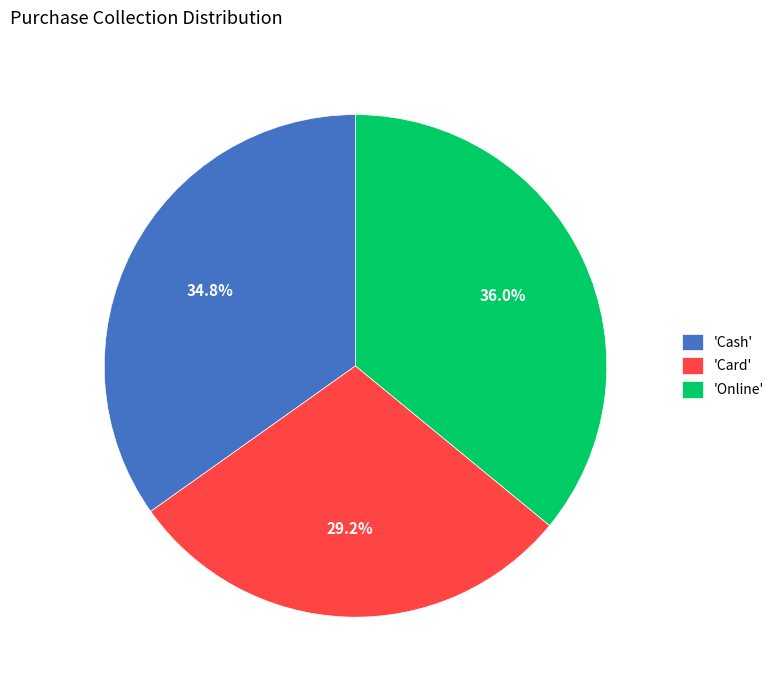

Count the number of slices in the pie.

3